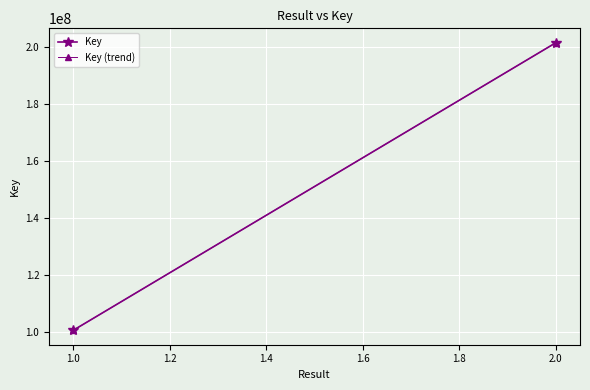

What is the maximum value shown in the chart?

201600088